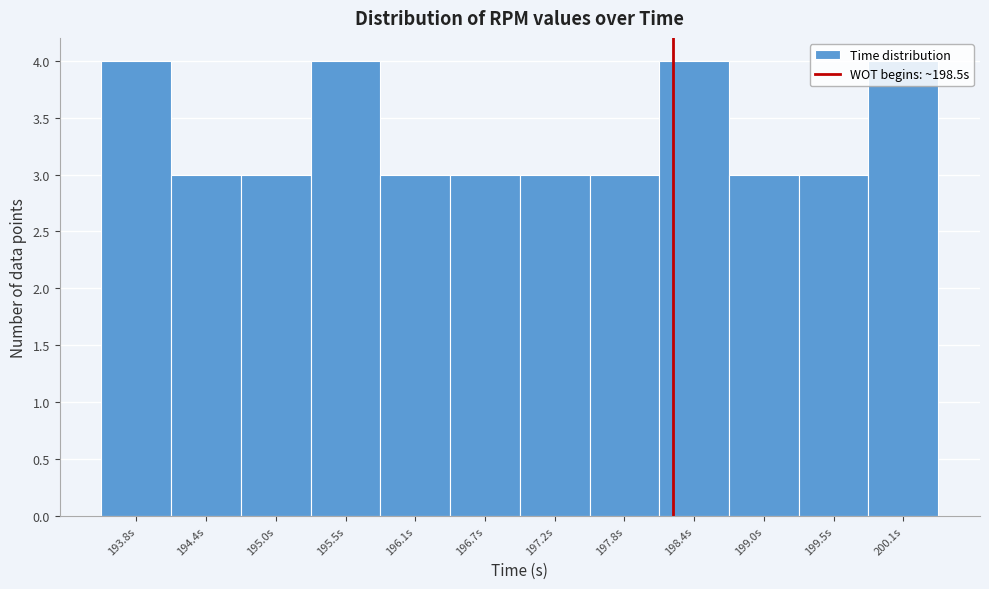

What is the average value?

3